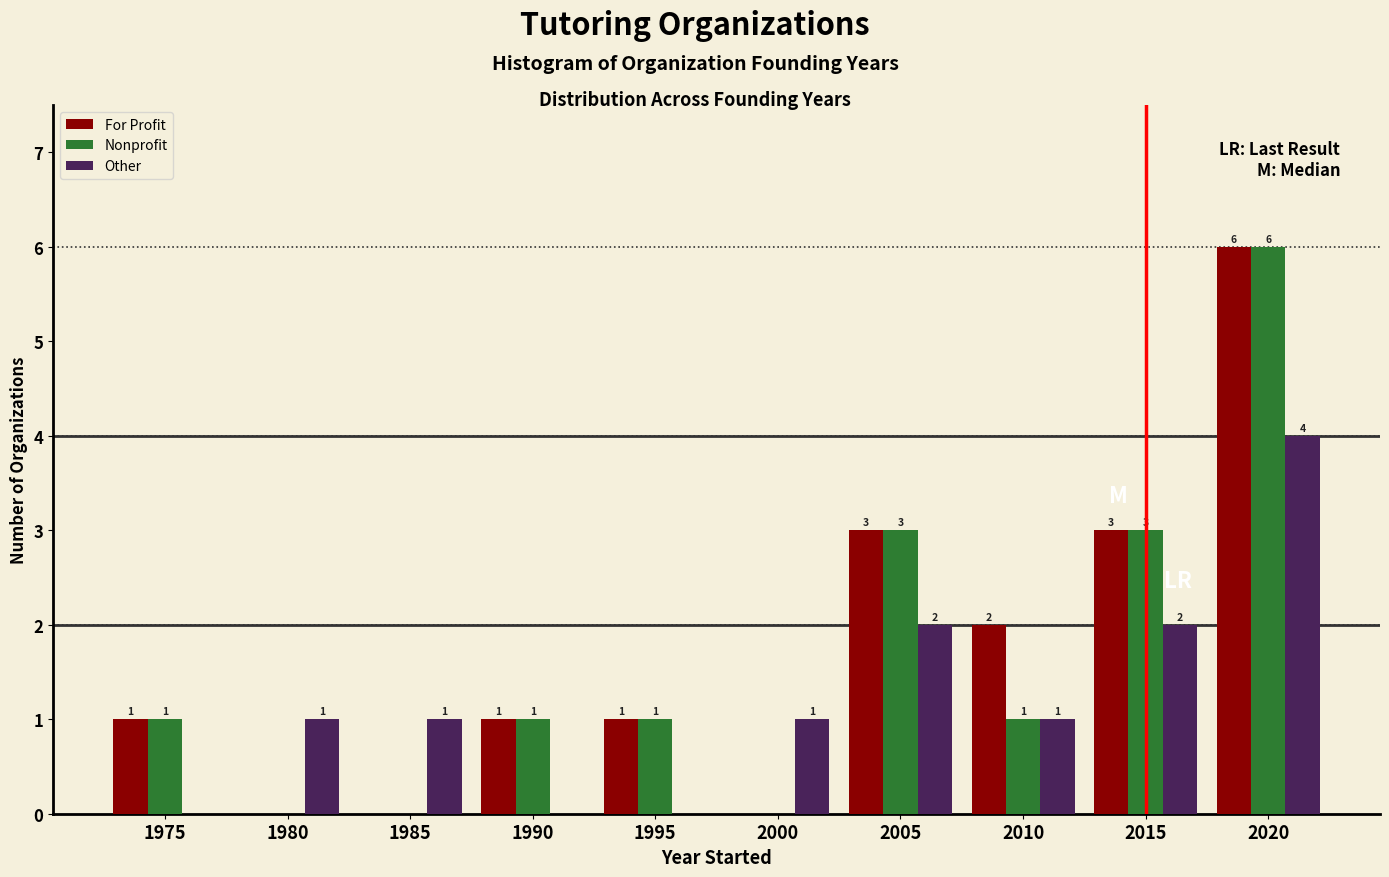

Reading left to right, extract all data points from this chart.

For Profit: 1975=1	1980=0	1985=0	1990=1	1995=1	2000=0	2005=3	2010=2	2015=3	2020=6
Nonprofit: 1975=1	1980=0	1985=0	1990=1	1995=1	2000=0	2005=3	2010=1	2015=3	2020=6
Other: 1975=0	1980=1	1985=1	1990=0	1995=0	2000=1	2005=2	2010=1	2015=2	2020=4